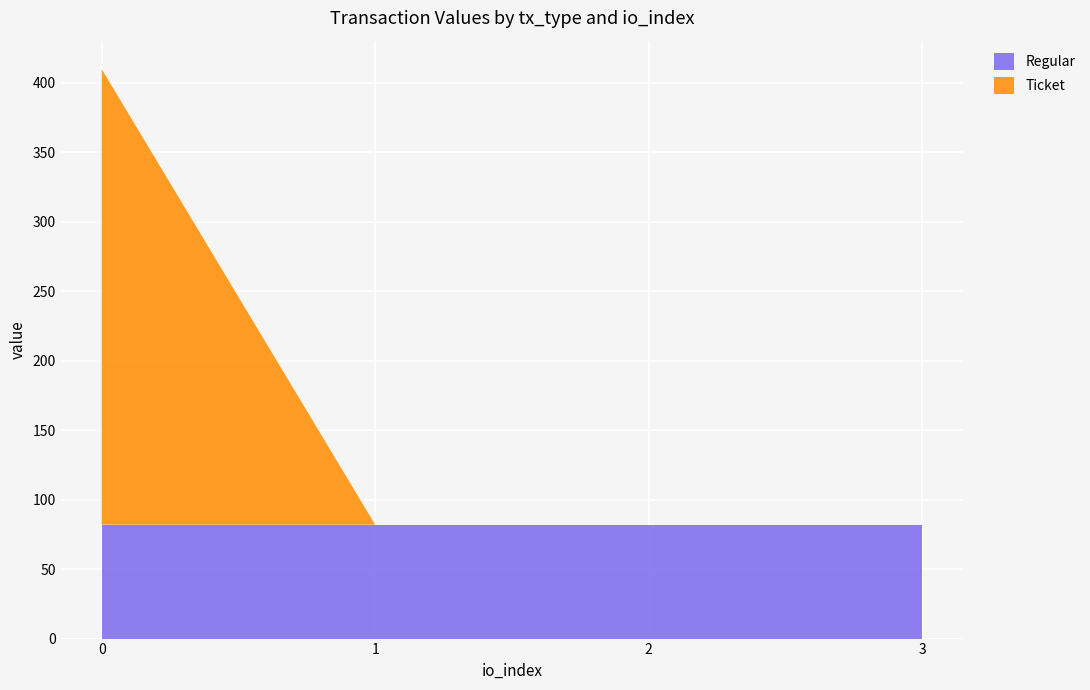

What is the total value across all series at 3?

82.0